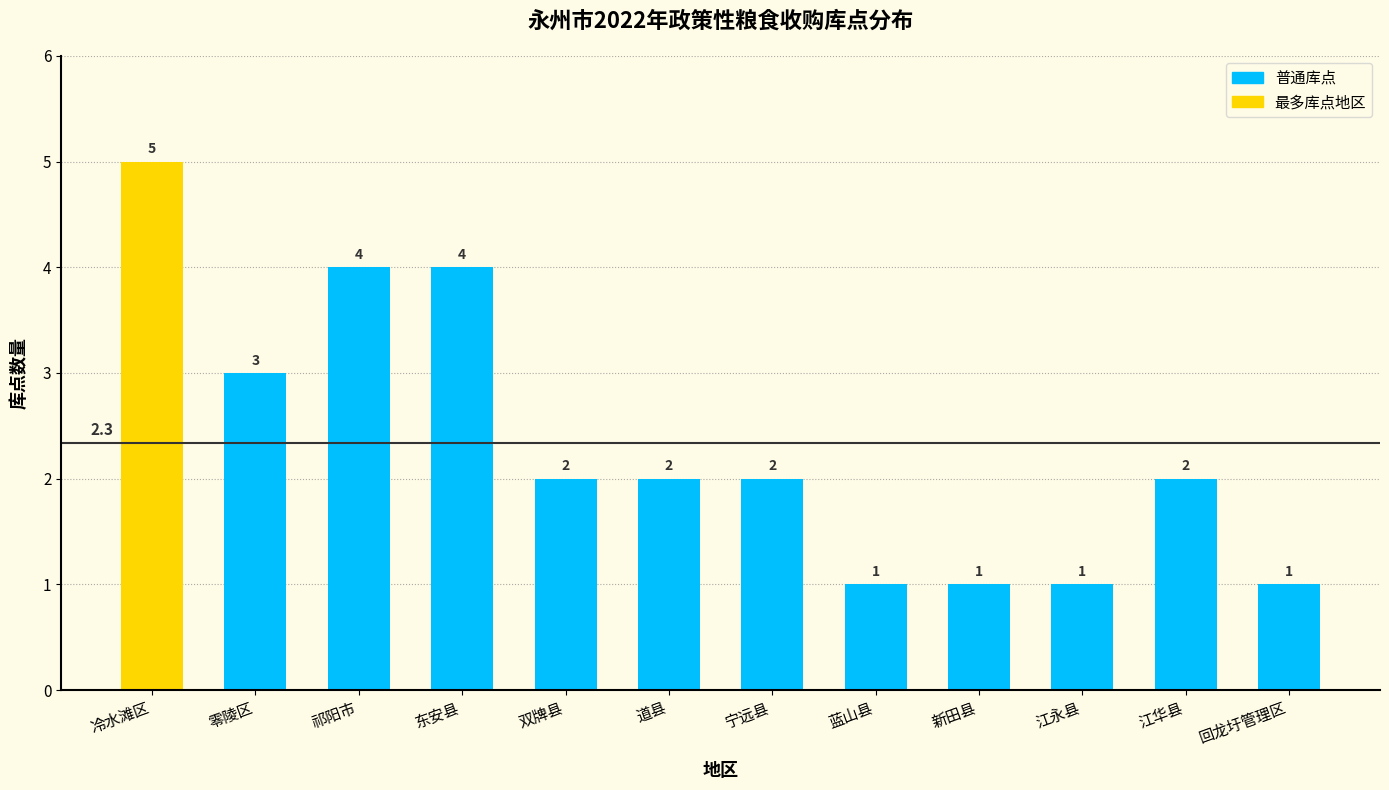

Which label corresponds to the largest value in the chart?

冷水滩区